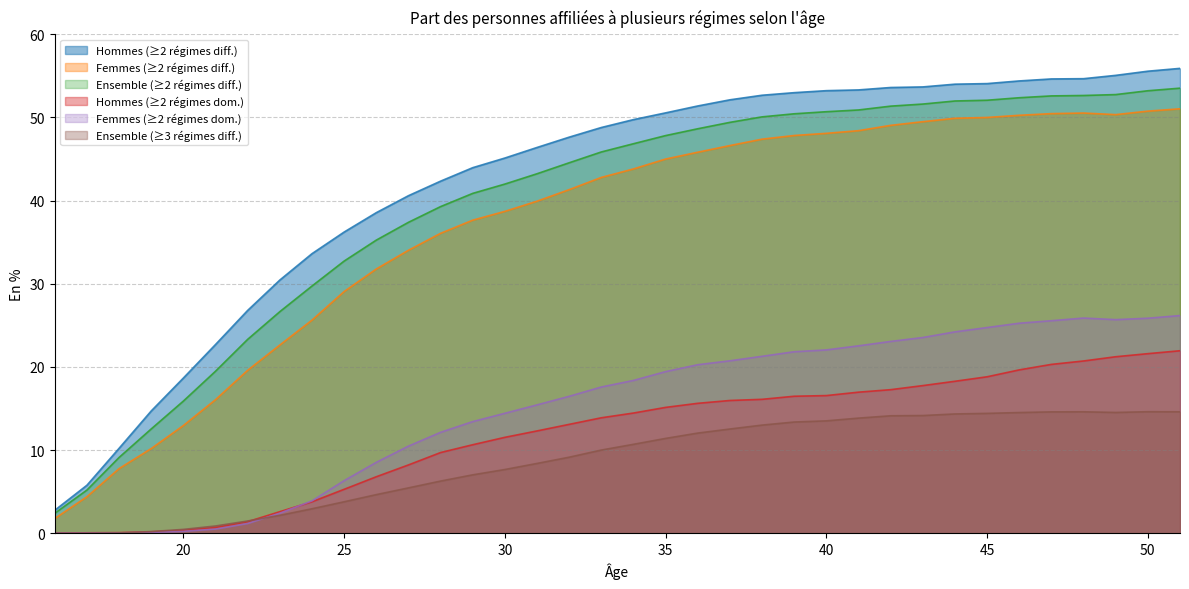

List the series in order of their peak value, highest first.

Hommes (≥2 régimes diff.), Ensemble (≥2 régimes diff.), Femmes (≥2 régimes diff.), Femmes (≥2 régimes dom.), Hommes (≥2 régimes dom.), Ensemble (≥3 régimes diff.)